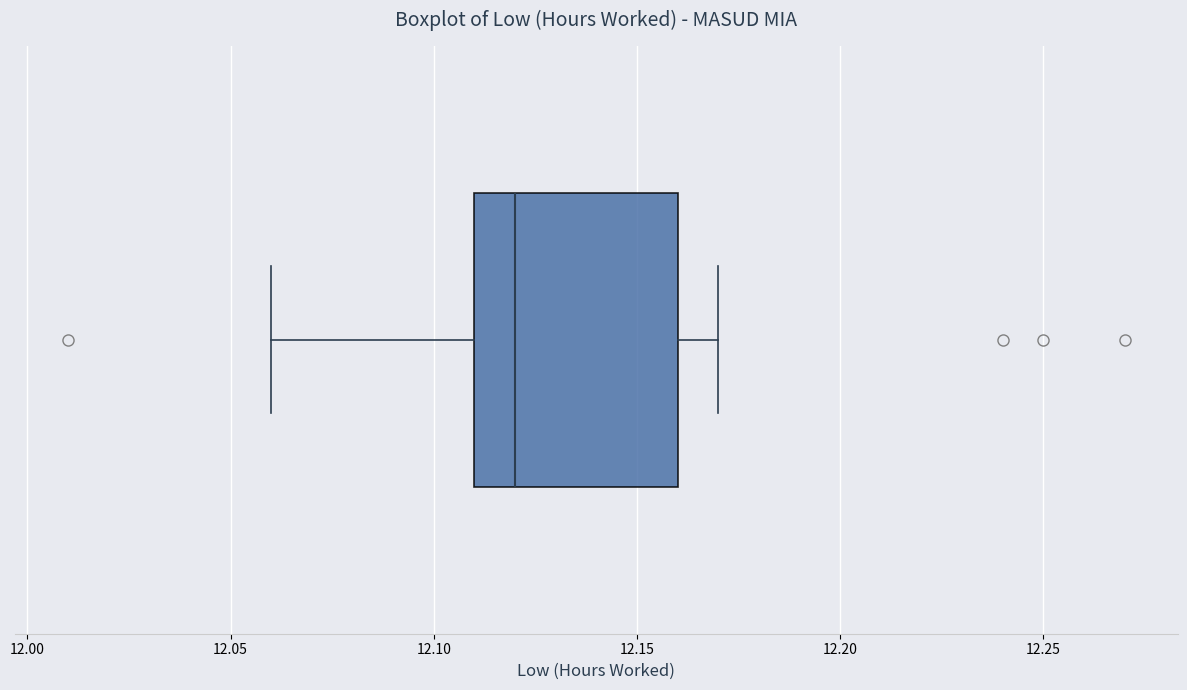

Transcribe this box plot: give where the median line is, the range the box spans, and where the two whiskers end, as read against the x-axis. The values are not printed on the chart, so give them approximately, as read against the axis.

median 12.12, box 12.11 to 12.16, whiskers 12.06 to 12.17